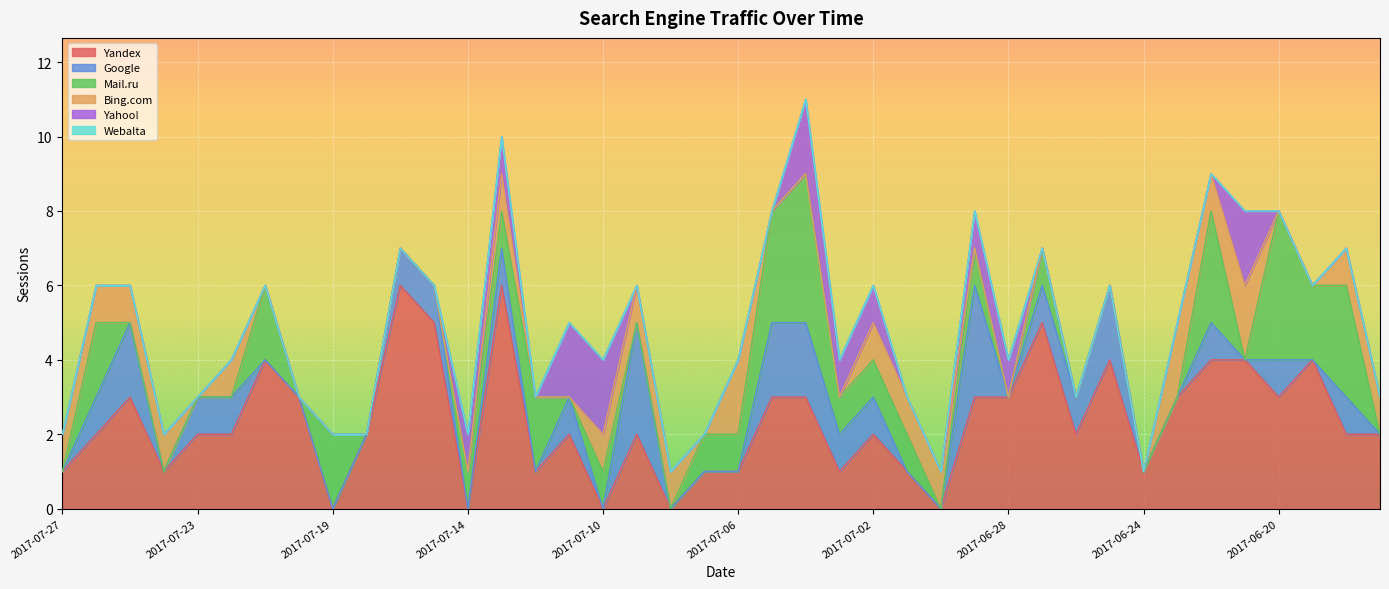

At which category does Mail.ru reach its first local valley?

2017-07-20